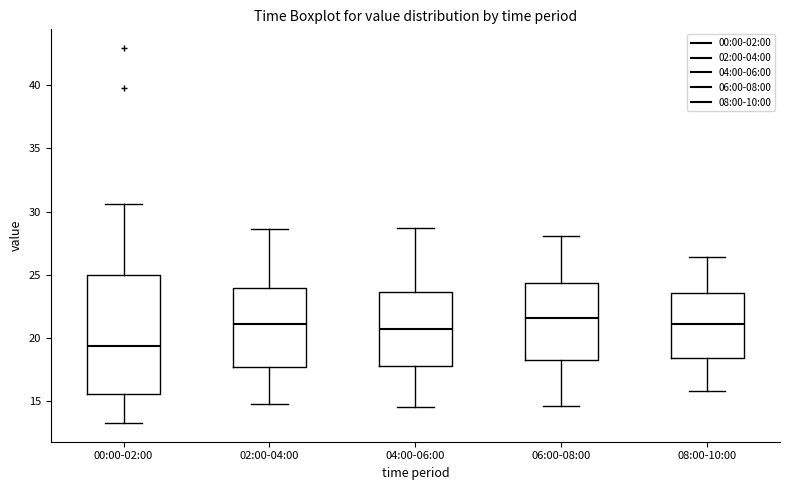

Reading left to right, read every box against the y-axis: the position of its median line, the range the box covers, and the ends of its whiskers. The values are not printed on the chart, so give them approximately, as read against the axis.

00:00-02:00: median 19.5, box 15.5 to 25.0, whiskers 13.5 to 30.5
02:00-04:00: median 21.0, box 17.5 to 24.0, whiskers 15.0 to 28.5
04:00-06:00: median 20.5, box 18.0 to 23.5, whiskers 14.5 to 28.5
06:00-08:00: median 21.5, box 18.0 to 24.5, whiskers 14.5 to 28.0
08:00-10:00: median 21.0, box 18.5 to 23.5, whiskers 16.0 to 26.5